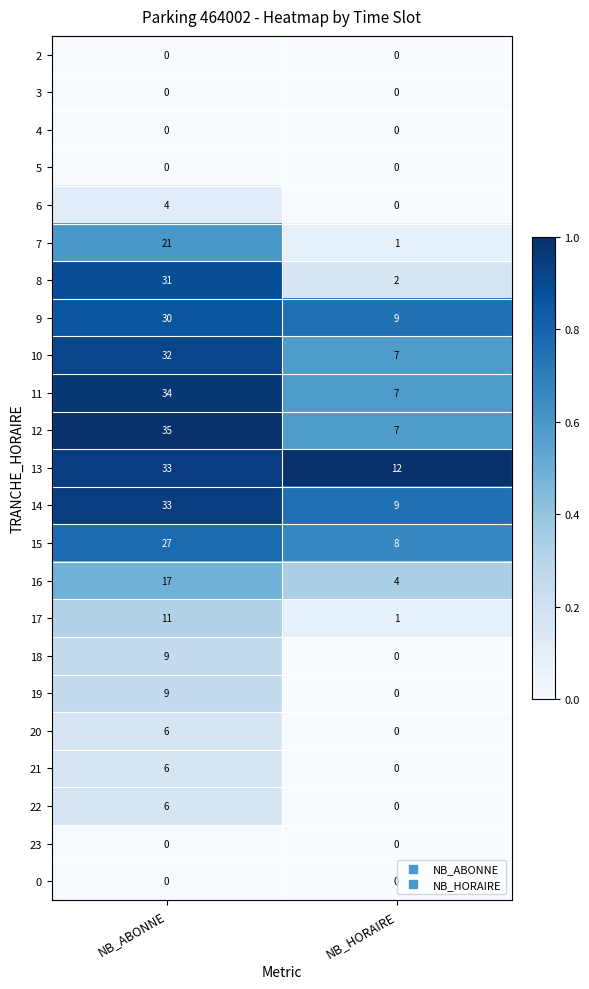

The 21 series shows 11 at NB_ABONNE. True or false?

False